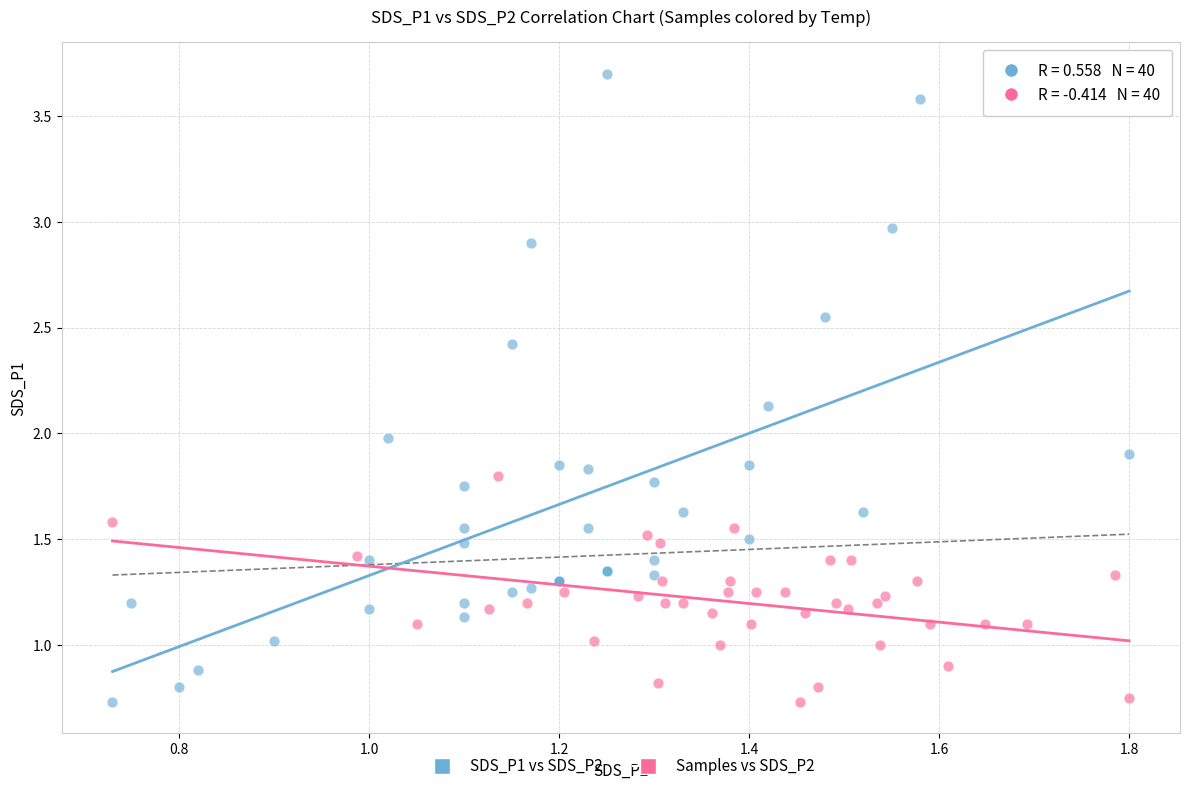

What are all the series names shown in the legend?

SDS_P1 vs SDS_P2, Samples vs SDS_P2